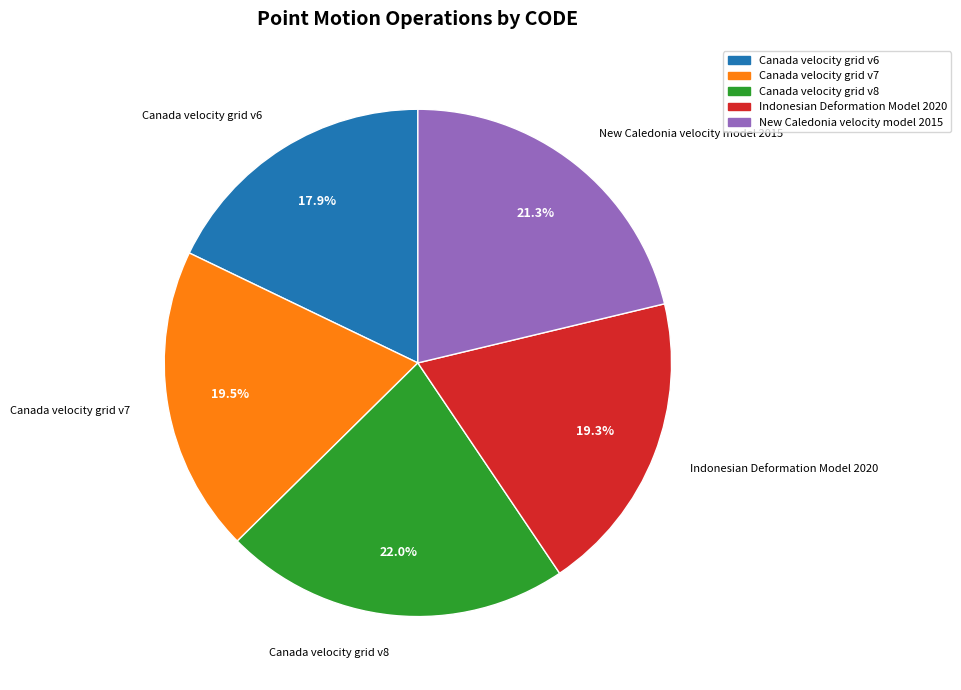

To the nearest percent, what is the difference between the New Caledonia velocity model 2015 and Canada velocity grid v7 slice percentages?

2%